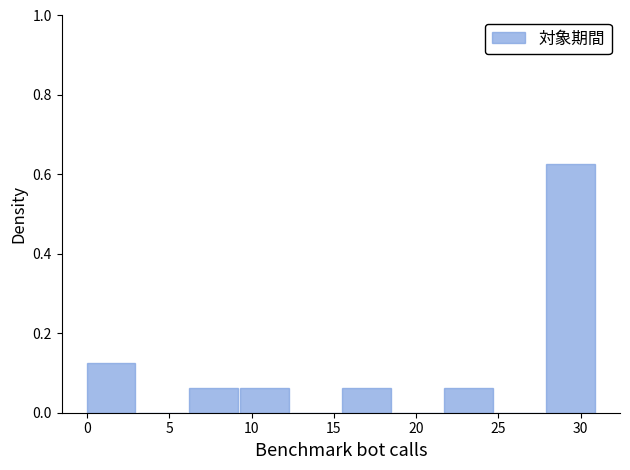

Reading left to right, transcribe this chart: for each bar, give the range it covers on the x-axis and its height. Neither the bar edges nor the heights are printed on the chart, so give them approximately, as read against the axes.

0.0 to 3.1: 0.12
3.1 to 6.2: 0
6.2 to 9.3: 0.06
9.3 to 12.4: 0.06
12.4 to 15.5: 0
15.5 to 18.6: 0.06
18.6 to 21.7: 0
21.7 to 24.8: 0.06
24.8 to 27.9: 0
27.9 to 31.0: 0.62